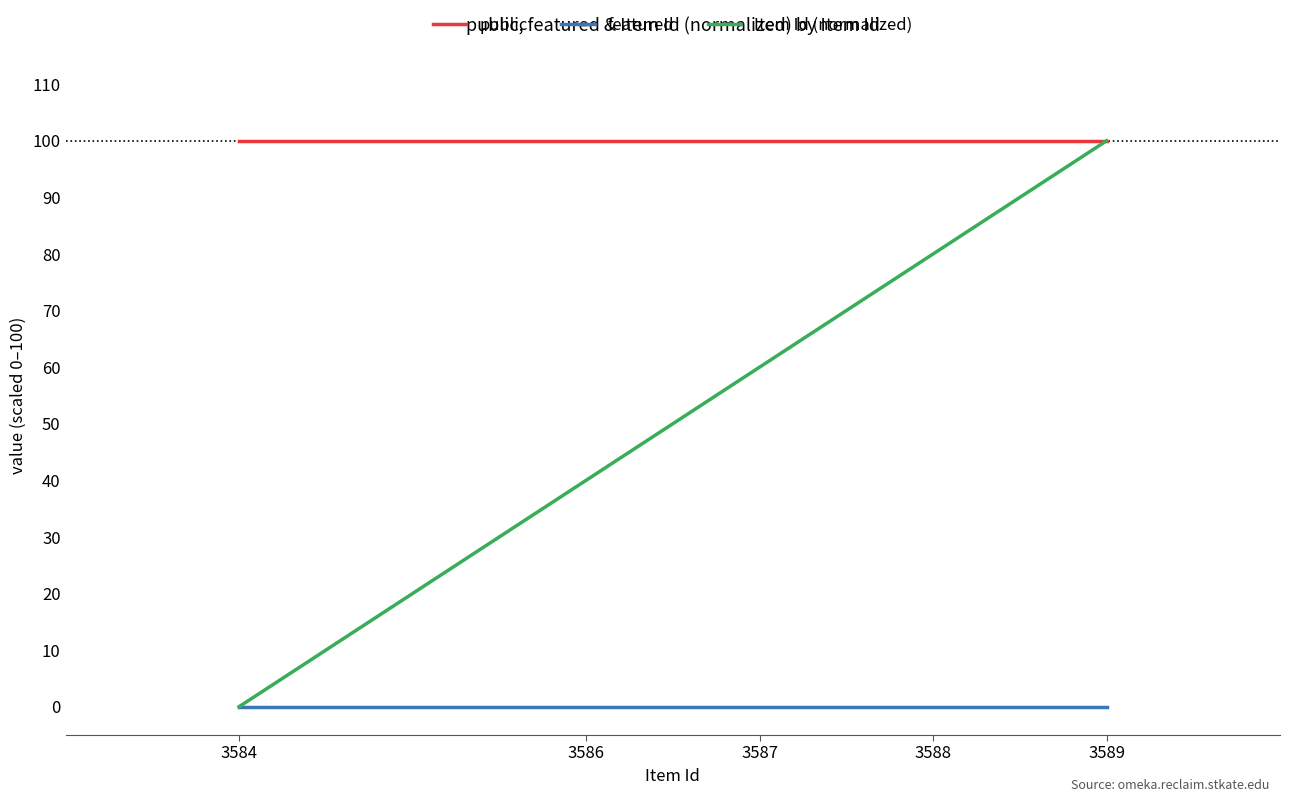

List the series in order of their overall mean, highest first.

public, Item Id (normalized), featured